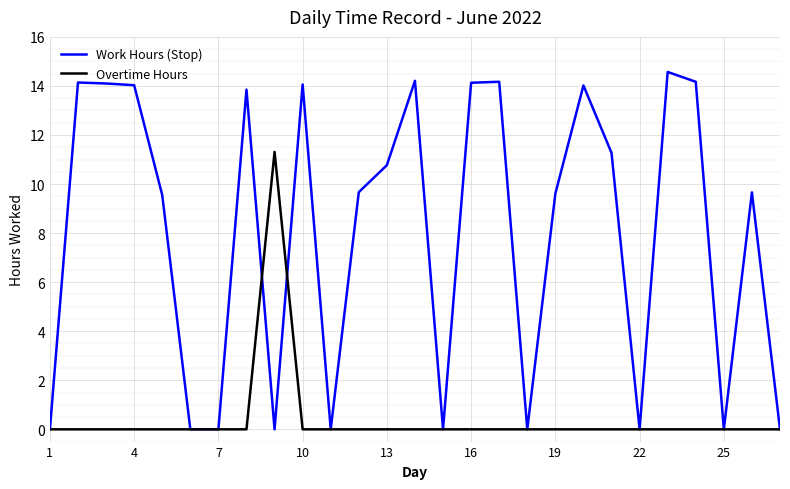

What is the difference between the maximum and minimum values in the Overtime Hours series?

11.3